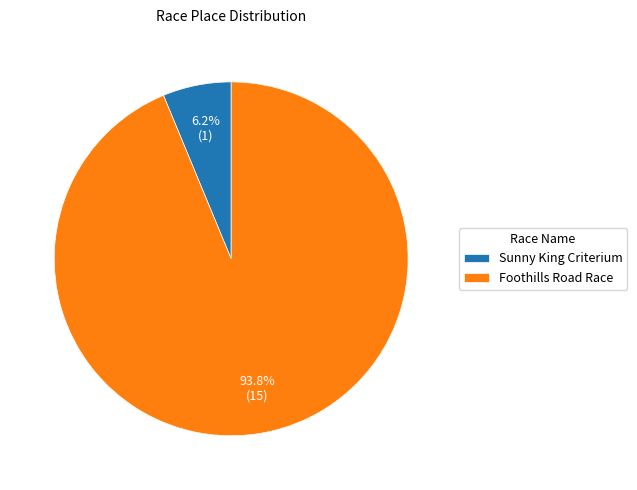

What is the total percentage of Sunny King Criterium and Foothills Road Race?

100.0%